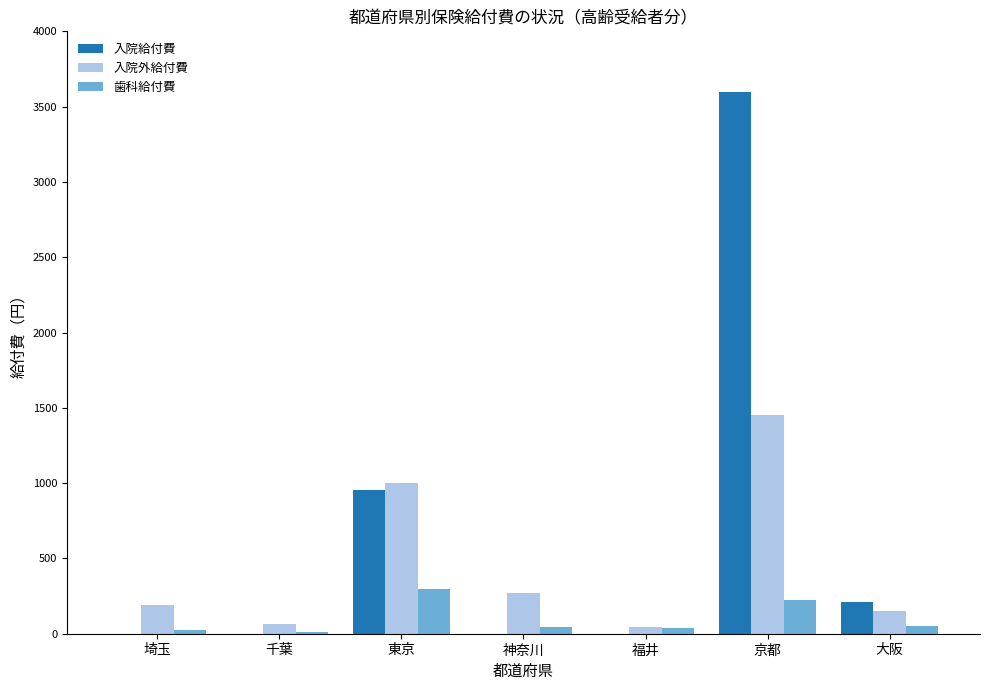

True or false: 歯科給付費 has a value of 50.9 at 大阪.

True